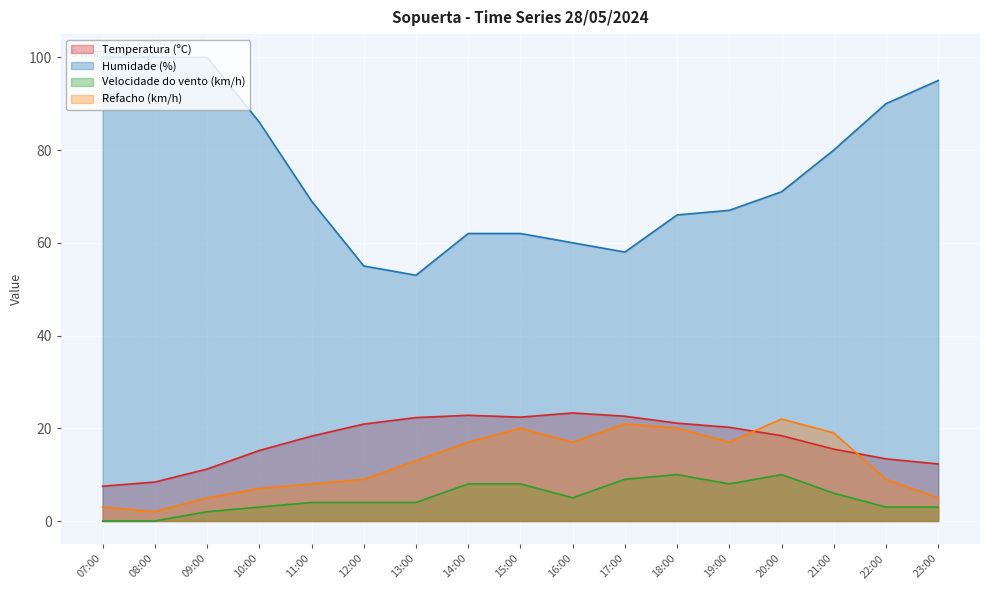

Between 21:00 and 14:00, which is larger?

14:00